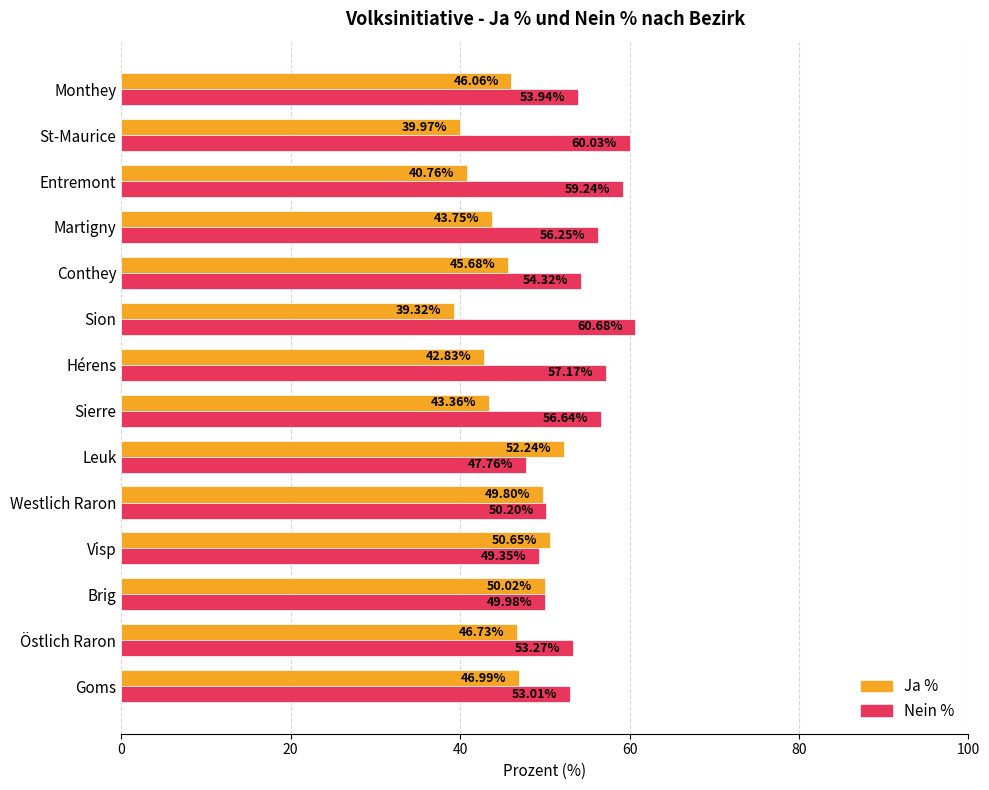

At which category does the chart reach its peak across all series?

Sion